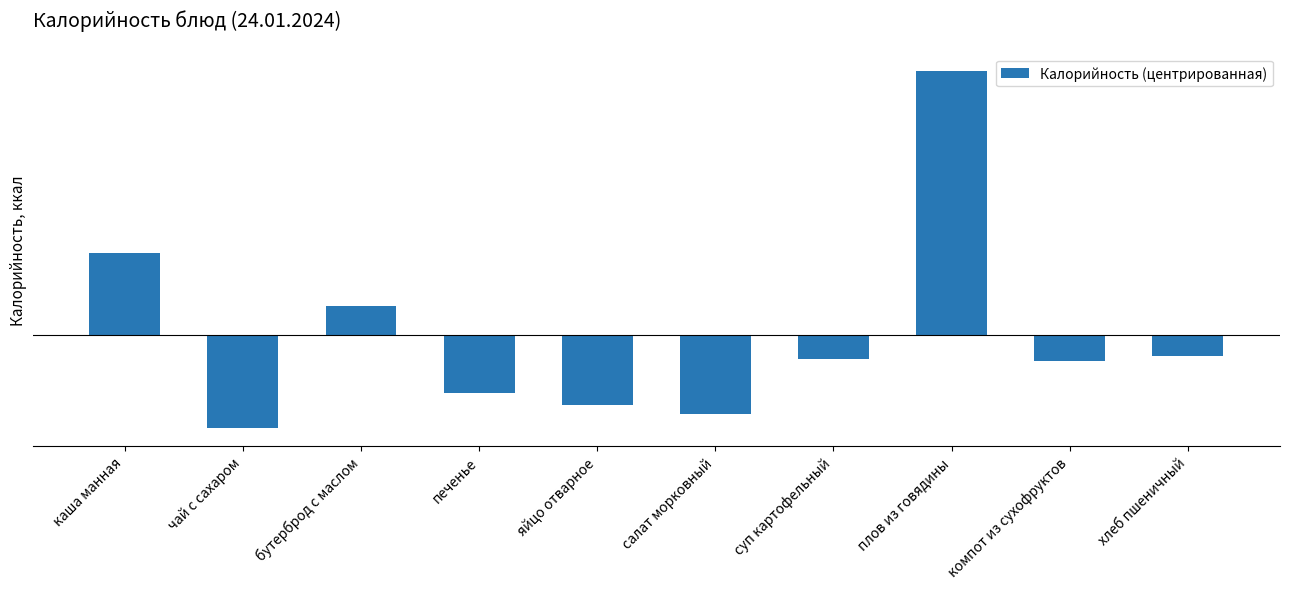

What is the change in value from салат морковный to хлеб пшеничный?

+91.0